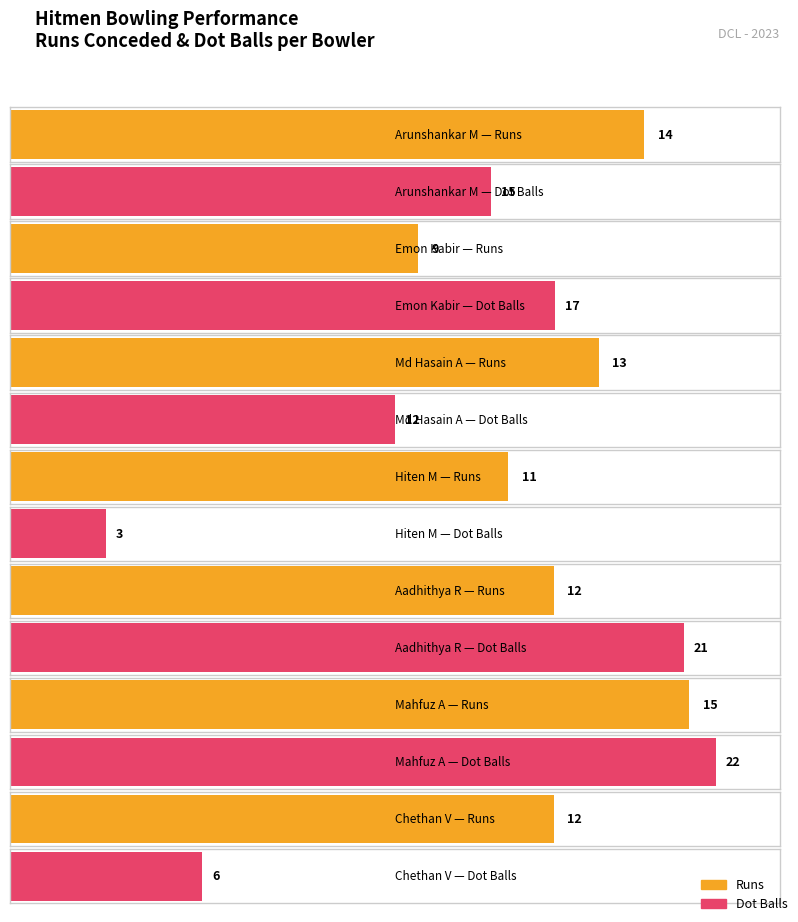

Is it true that Fours equals 1 at Vijayanand K?

False